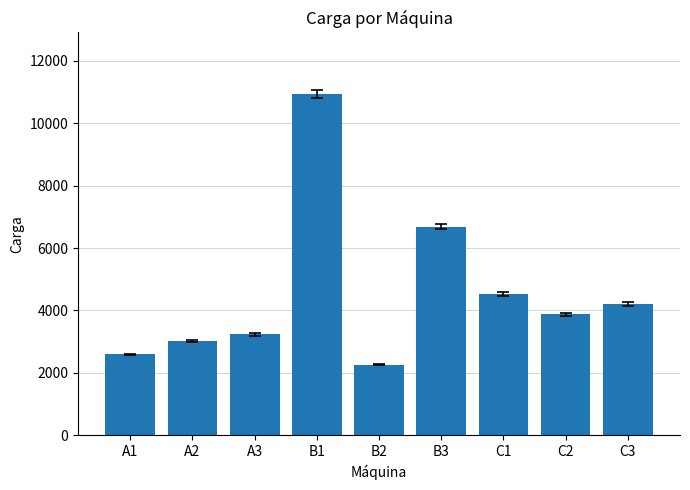

Rank the categories by value from lowest to highest.

B2, A1, A2, A3, C2, C3, C1, B3, B1